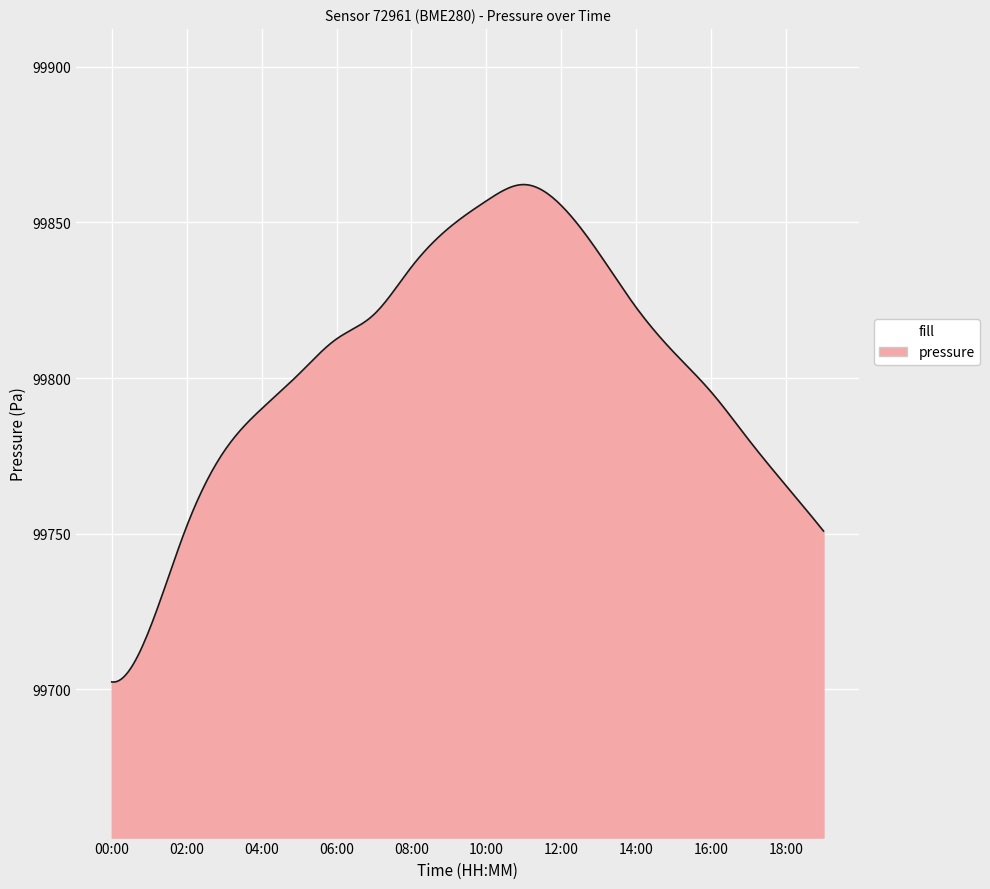

What is the difference between the maximum and minimum values?

159.8